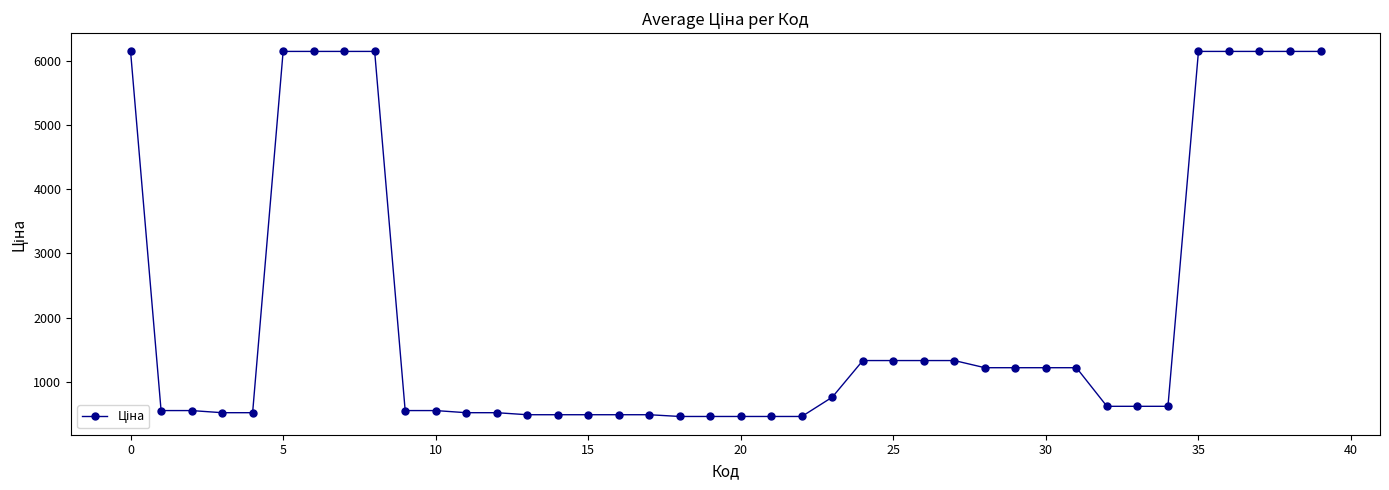

What is the average value?

2082.2